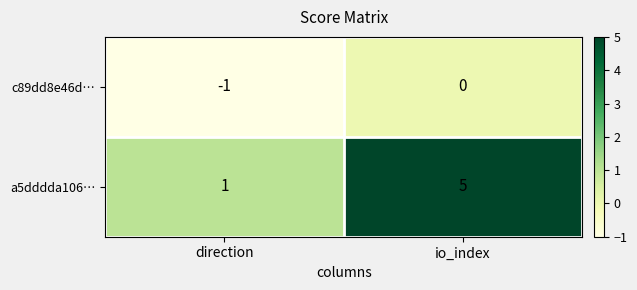

Reading left to right, what are all the values shown in this chart?

c89dd8e46d…: -1	0
a5dddda106…: 1	5